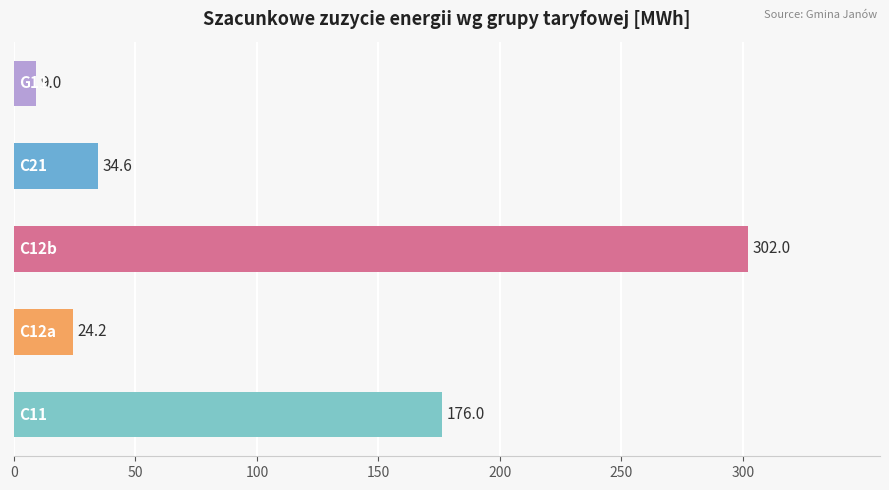

How many series are shown in this chart?

1